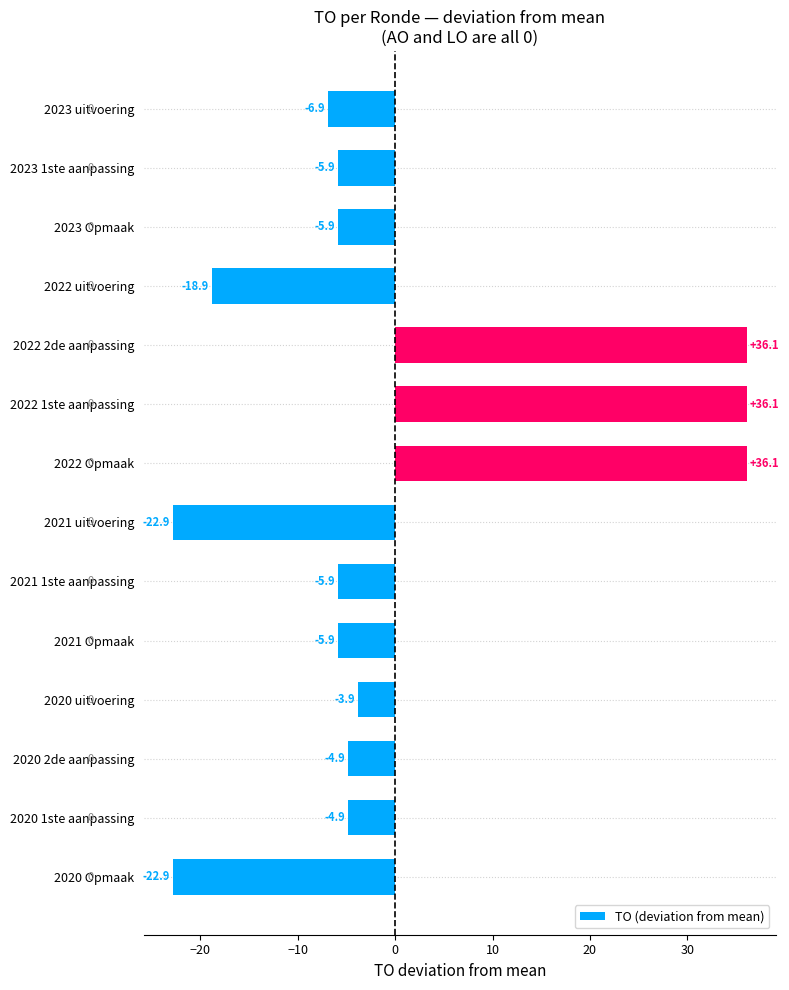

What is the label of the 8th bar from the top?

2021 uitvoering